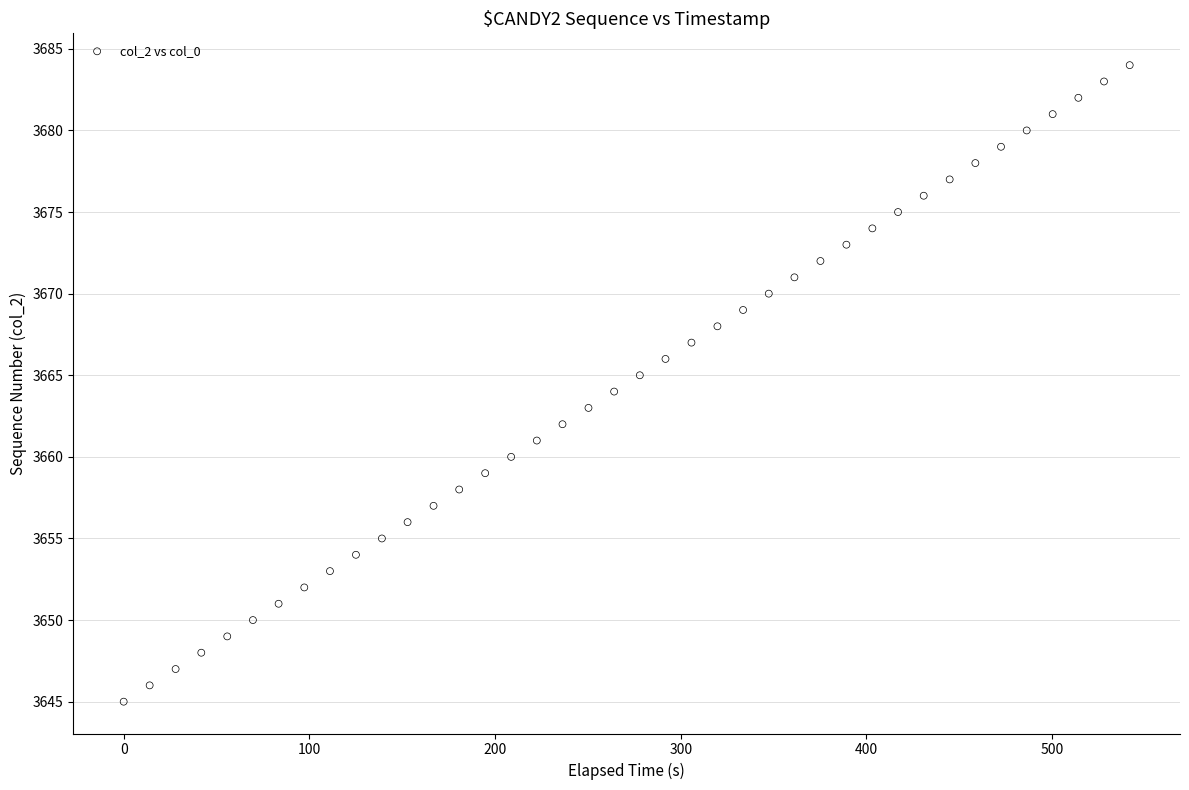

What is the range of Y values (max minus min)?

39